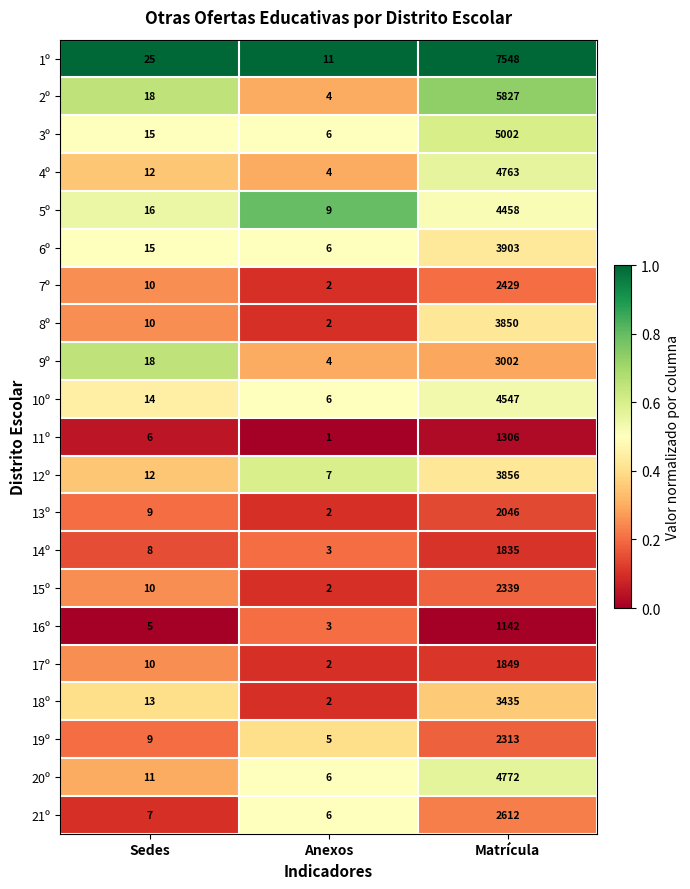

Which category has the lowest value across all series?

Anexos